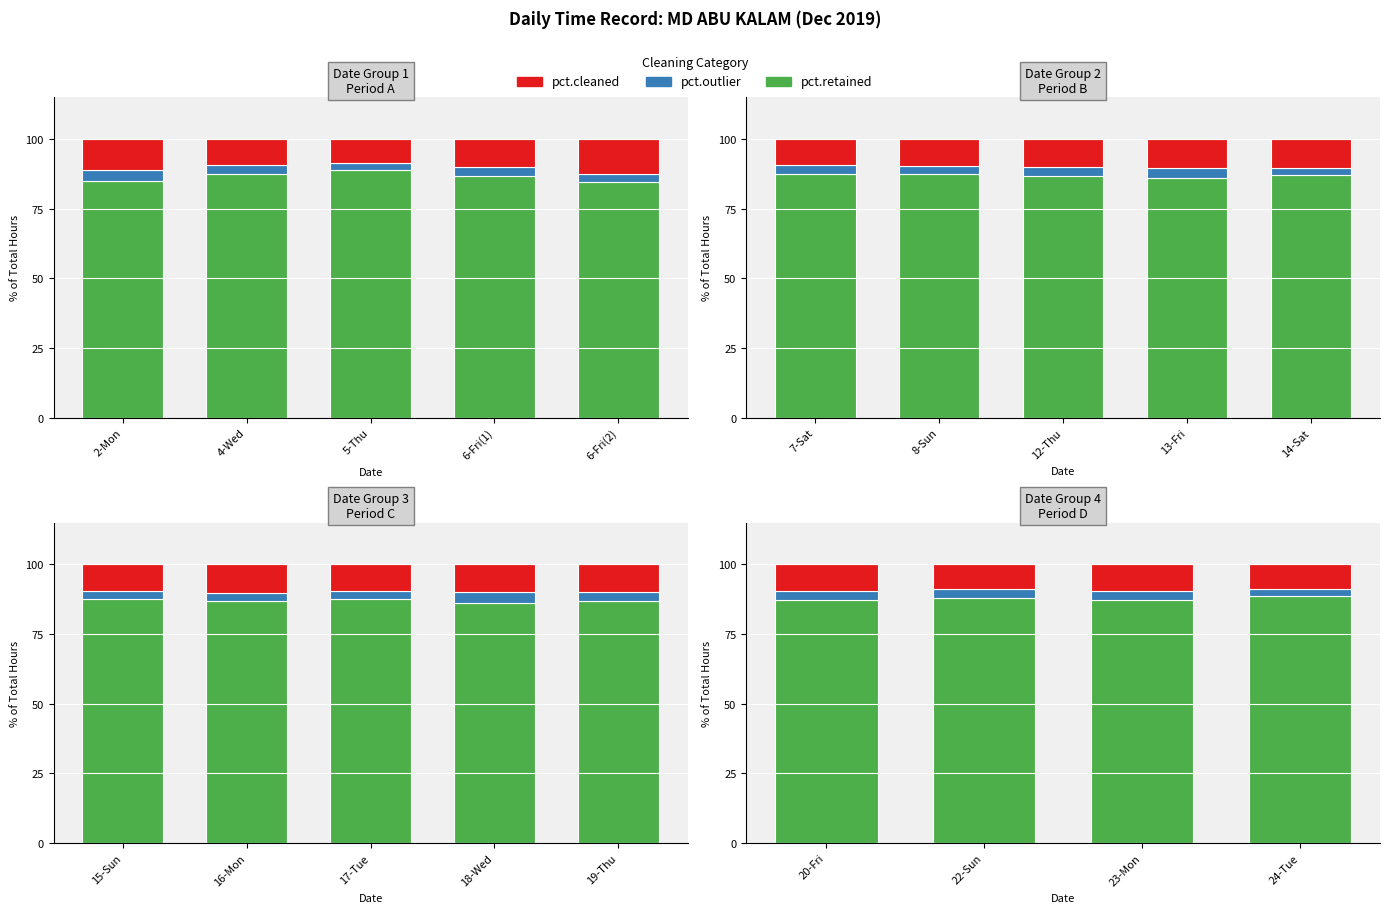

List the series in order of their peak value, highest first.

pct.retained, pct.cleaned, pct.outlier